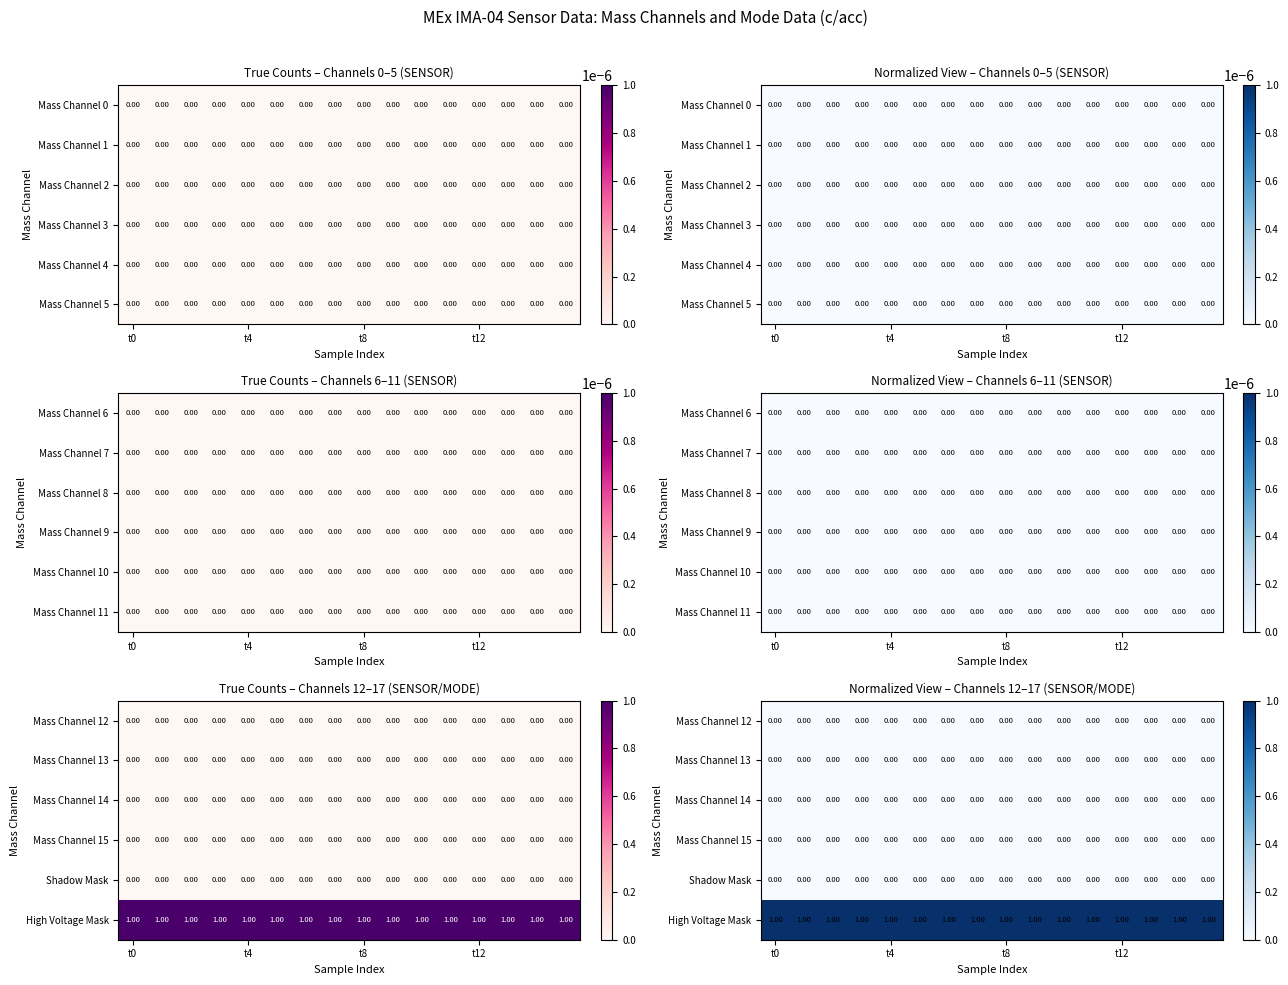

At which category is the sum across all series the highest?

t0